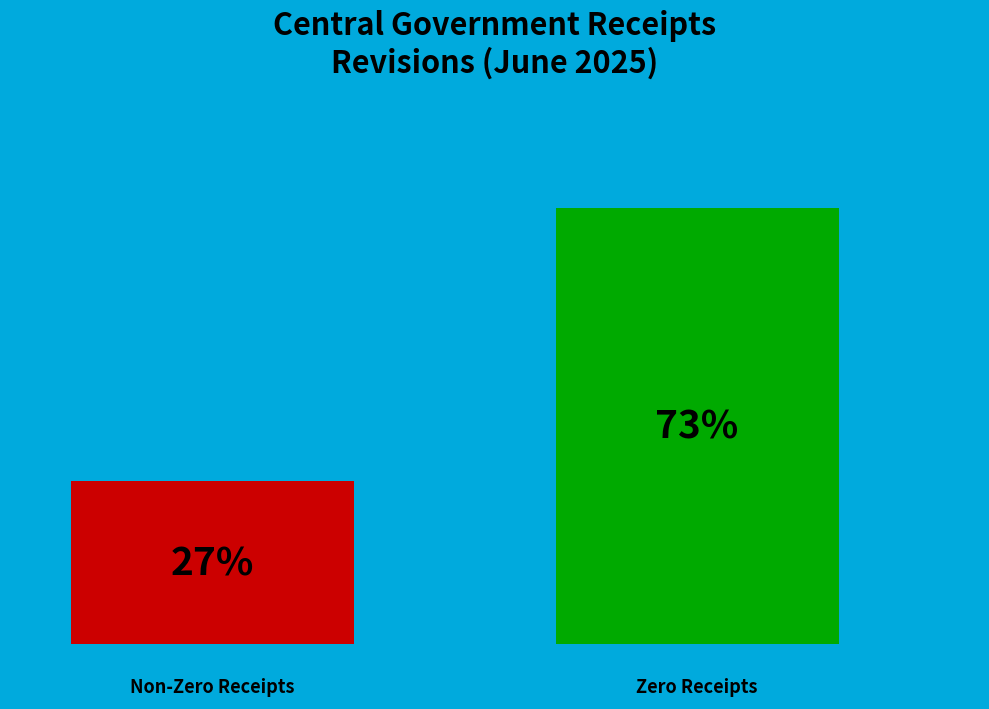

The Fuel Duty slice represents 20% of the pie. True or false?

False